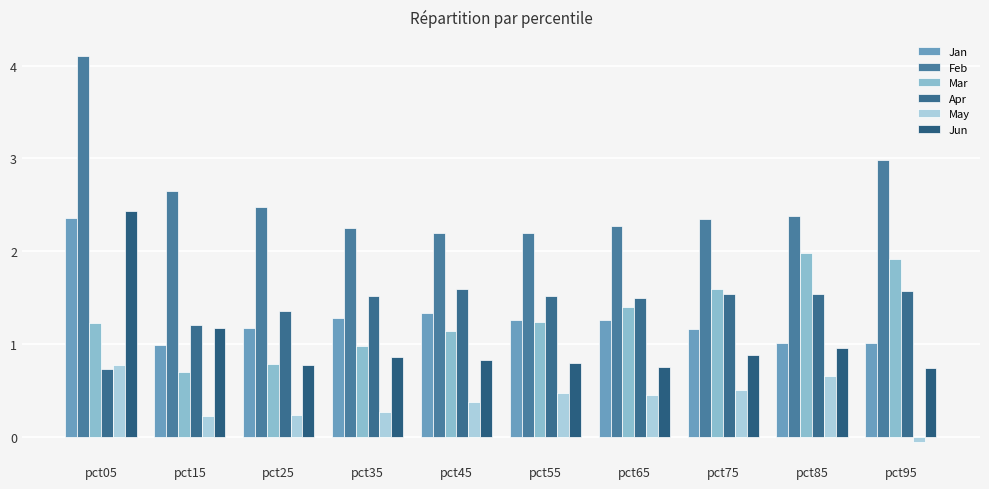

What is the minimum value shown in the chart?

-0.1